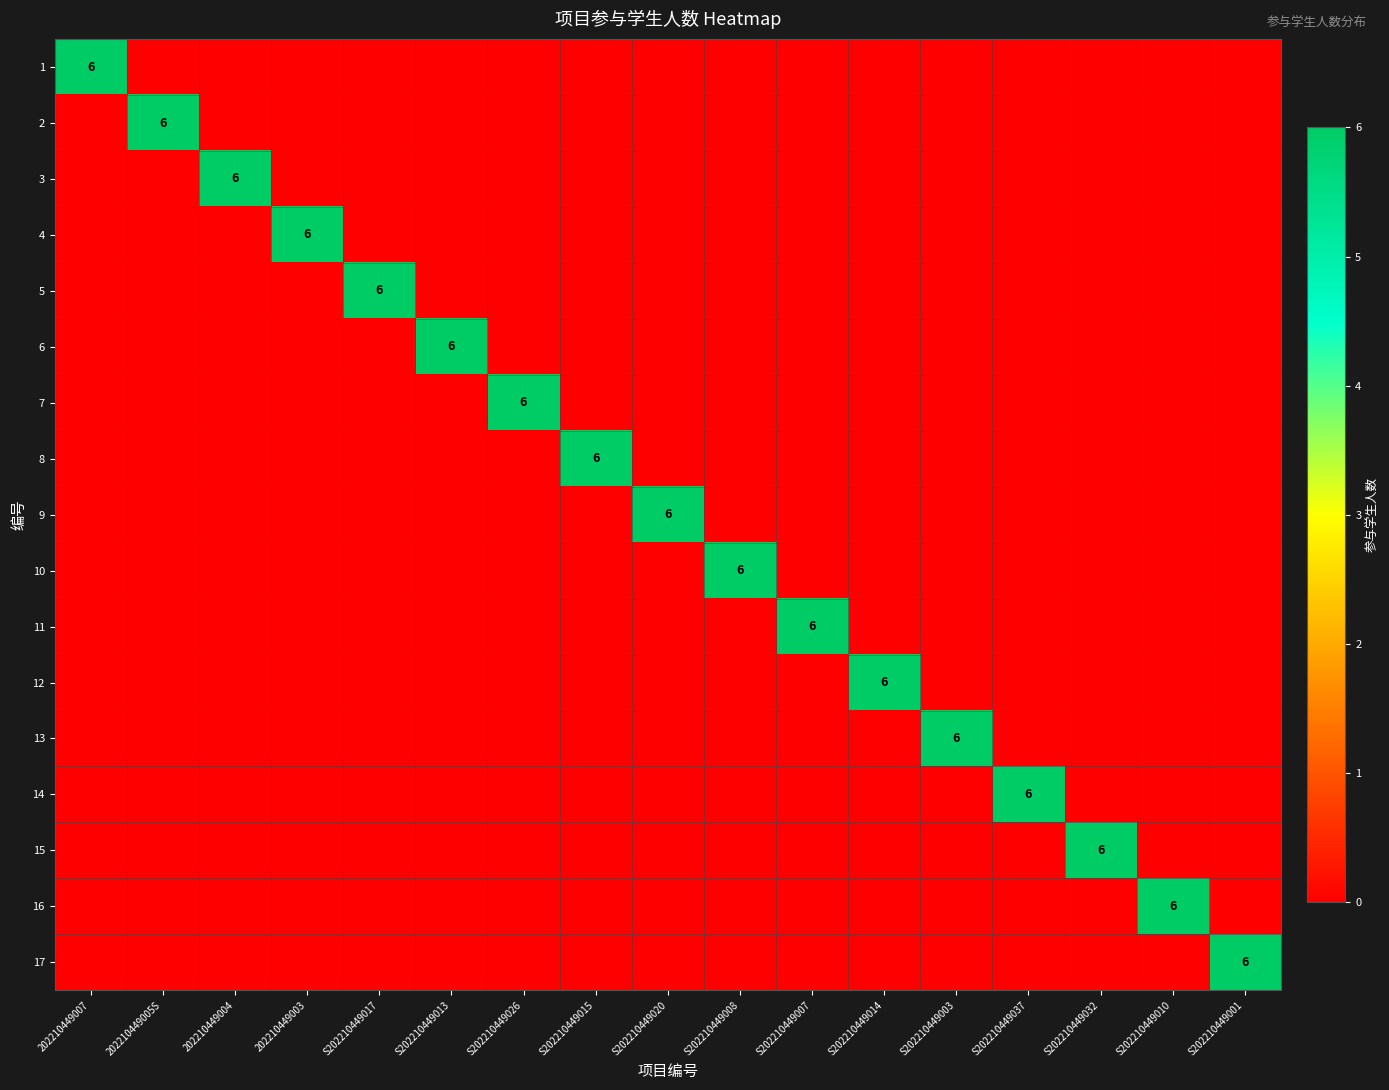

What is the spread (max minus min) of values at S202210449013?

6